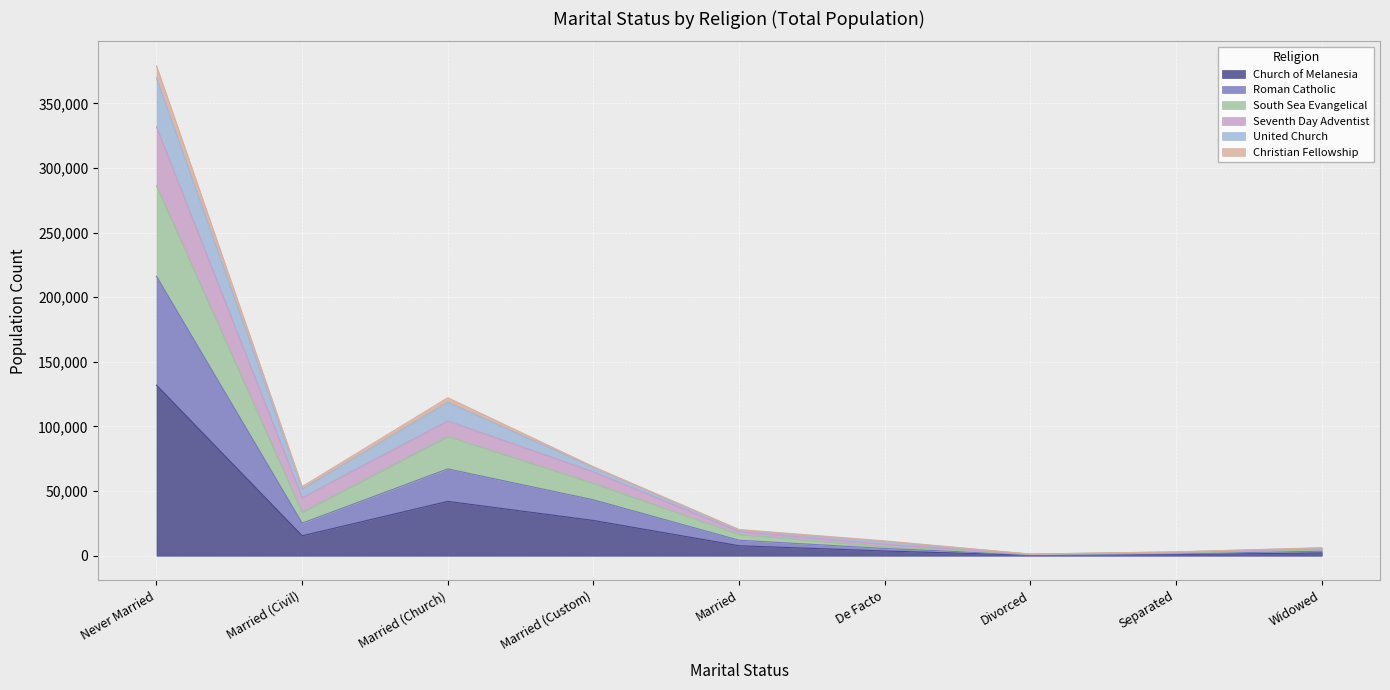

What are all the series names shown in the legend?

Church of Melanesia, Roman Catholic, South Sea Evangelical, Seventh Day Adventist, United Church, Christian Fellowship